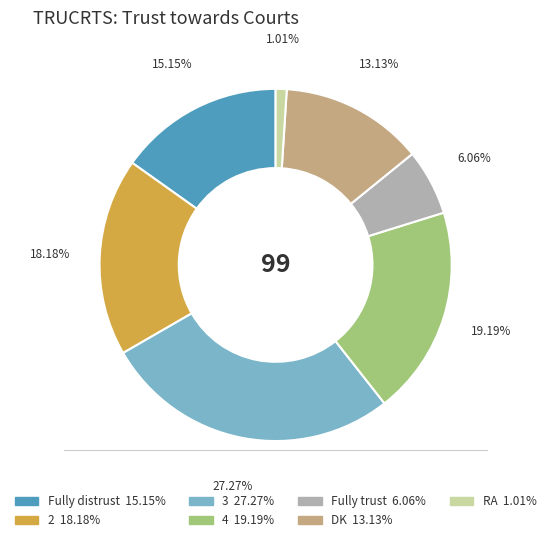

To the nearest percent, what portion does 2 represent?

18%